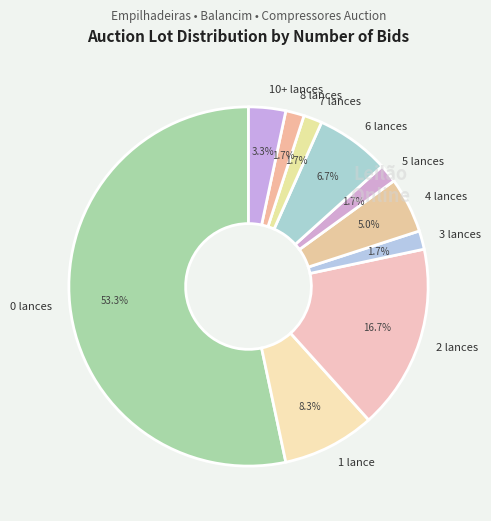

Do 10+ lances and 2 lances together represent more than half of the pie?

No